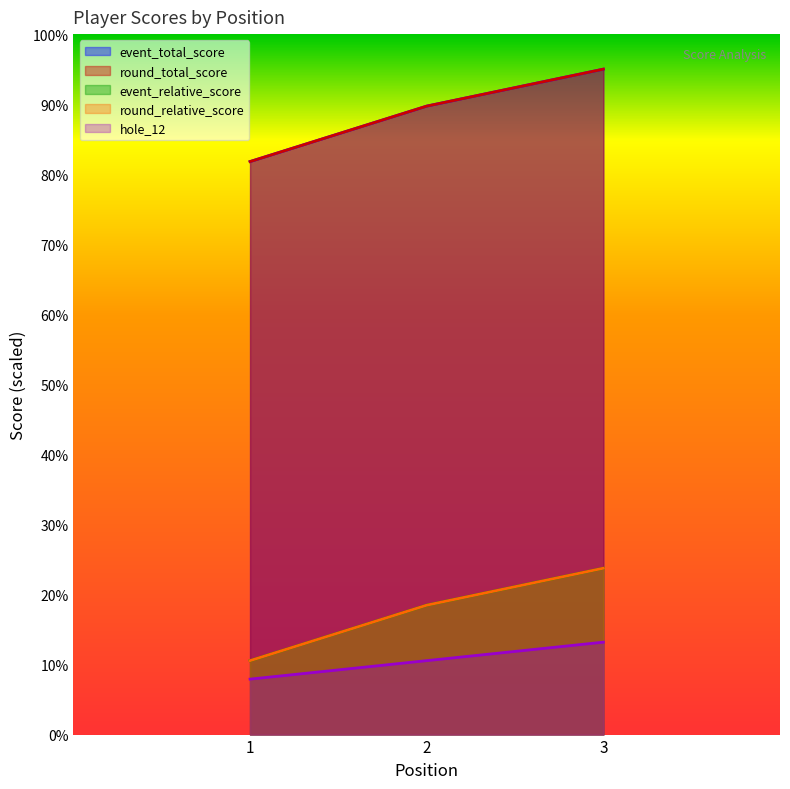

What are all the series names shown in the legend?

event_relative_score, event_total_score, round_total_score, round_relative_score, hole_12